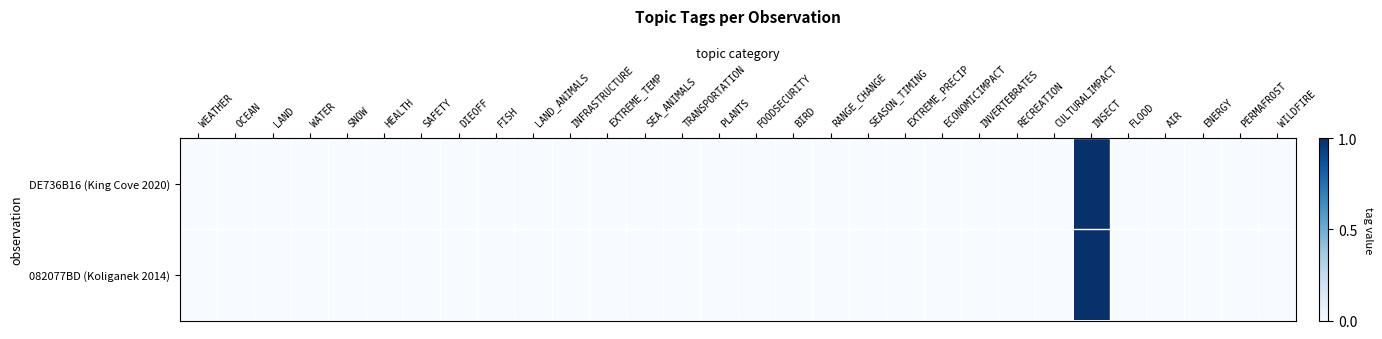

At how many categories does at least one series exceed 0?

1